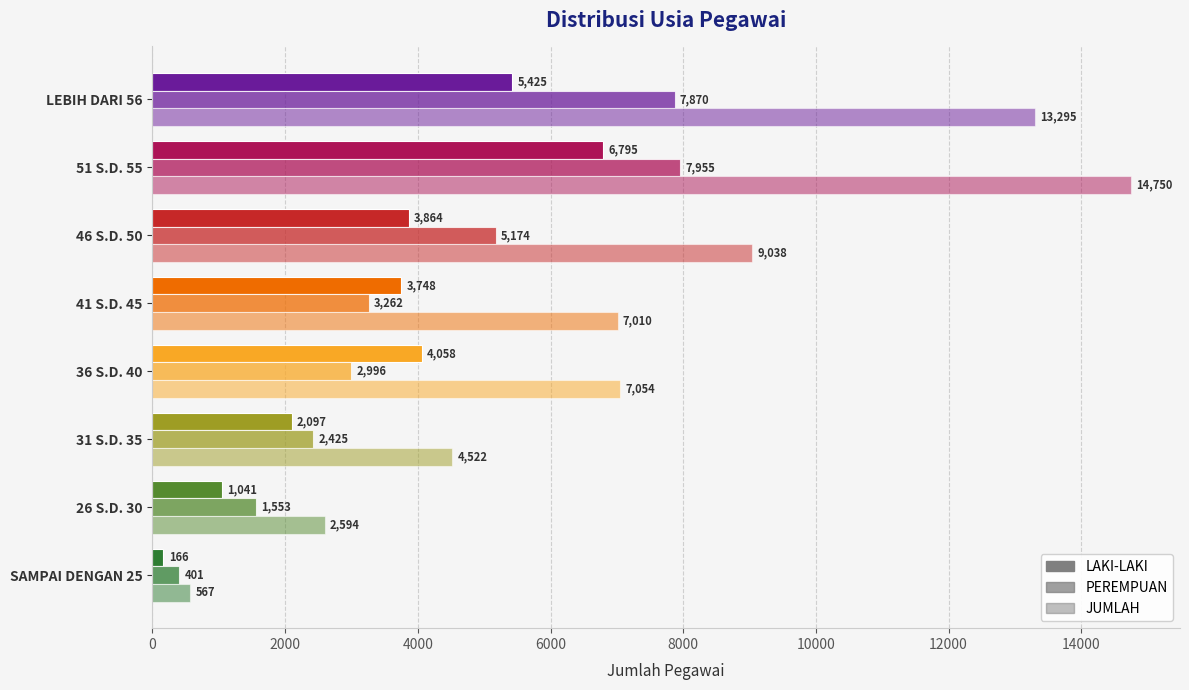

Which series has the largest total across all categories?

JUMLAH